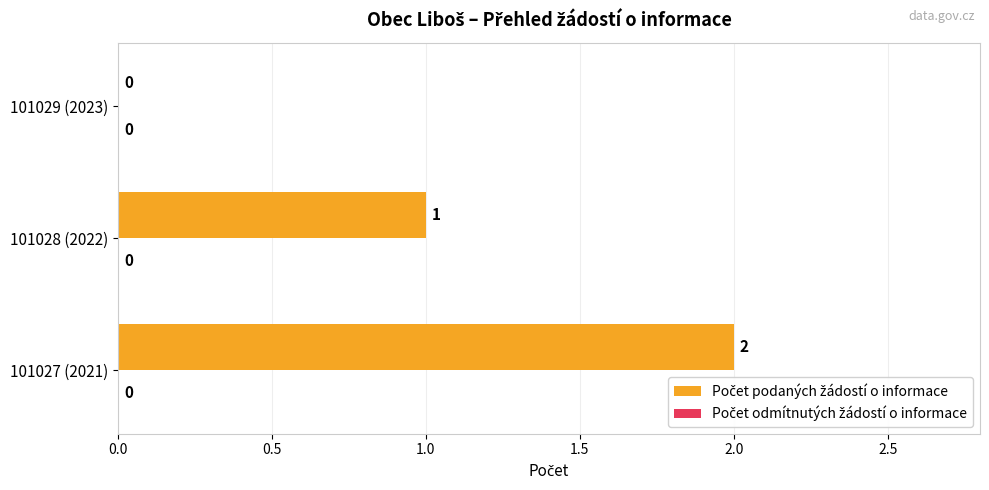

The value at 101027 (2021) is 3. True or false?

False